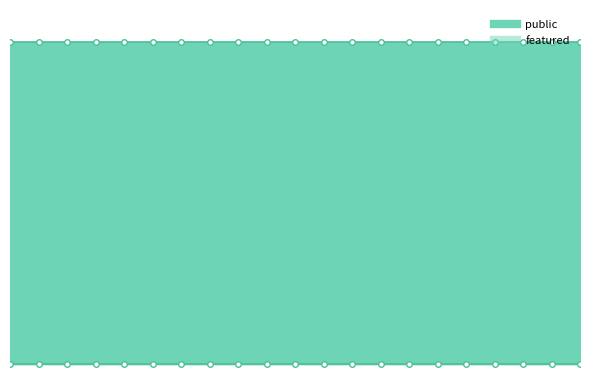

What are all the series names shown in the legend?

public, featured